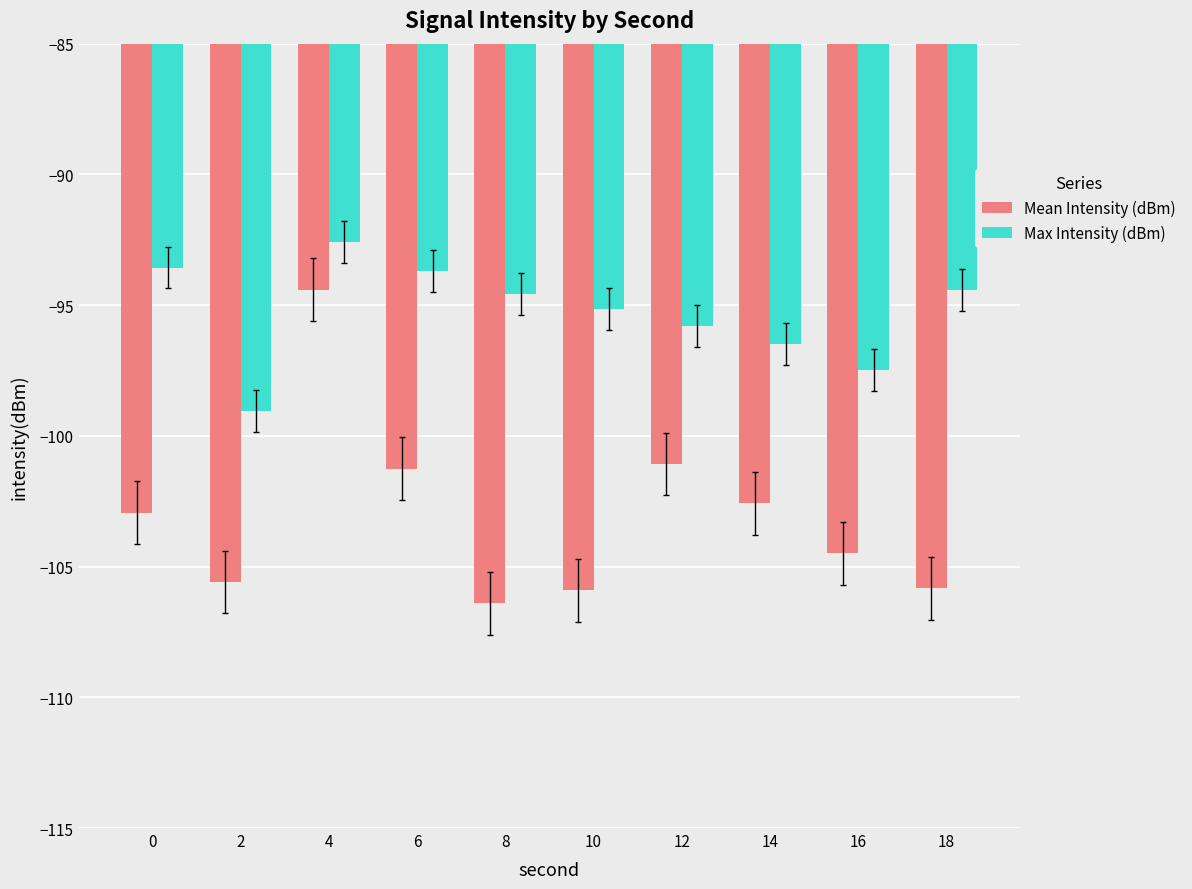

Is it true that Max Intensity (dBm) equals -95.8 at 12?

True